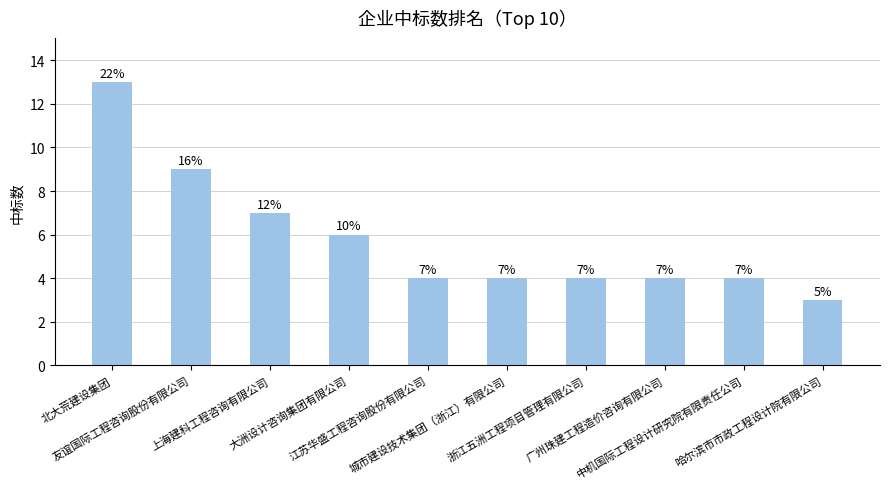

Approximately how many times larger is the value at 广州珠建工程造价咨询有限公司 compared to 上海建科工程咨询有限公司?

0.6